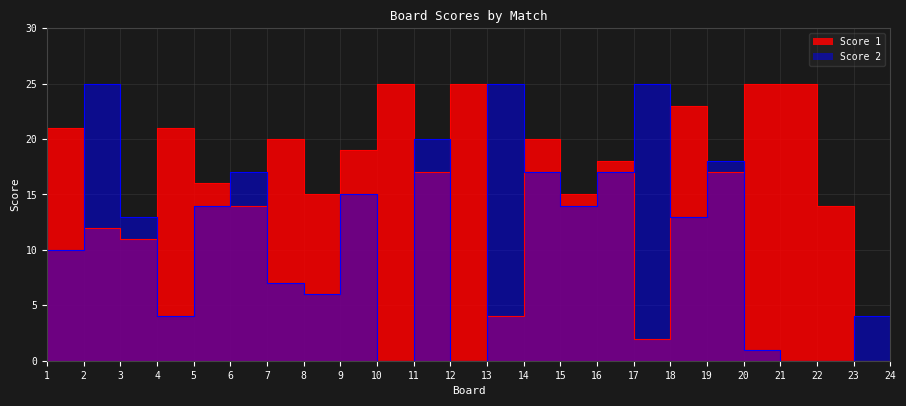

At which category does Score 1 reach its first local peak?

2